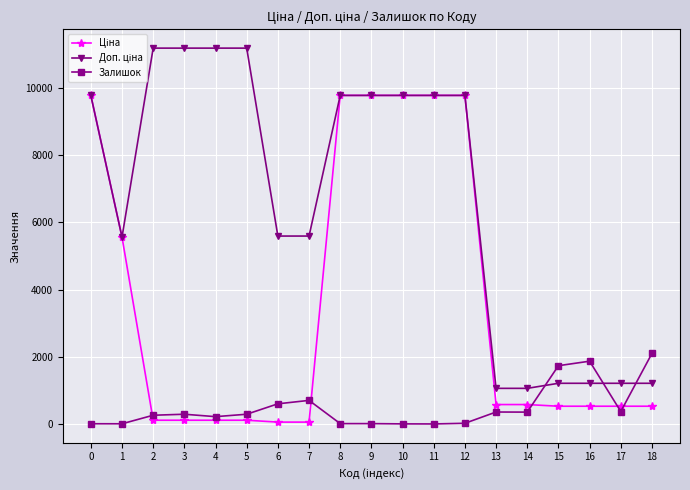

What is the greatest value displayed?

11182.0